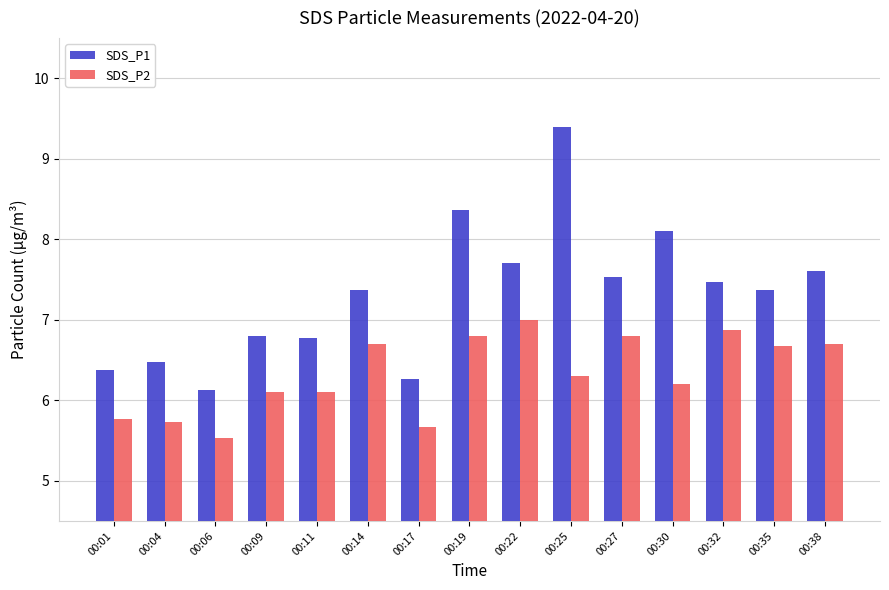

Between 00:01 and 00:30, which series saw the biggest shift?

SDS_P1